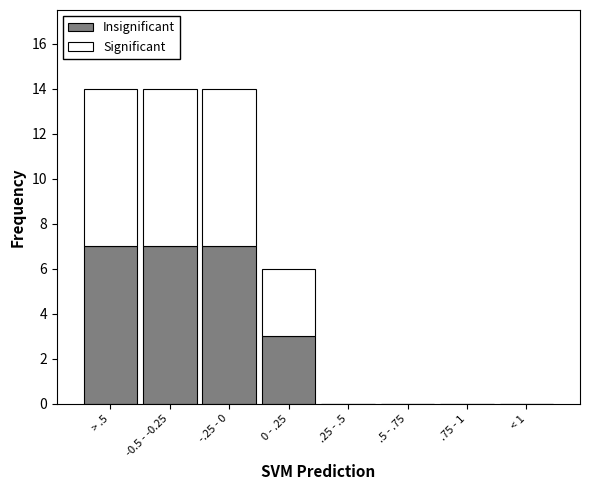

Reading left to right, list the values for the Insignificant series.

> .5=7	-0.5 - -0.25=7	-.25 - 0=7	0 - .25=3	.25 - .5=0	.5 - .75=0	.75 - 1=0	< 1=0